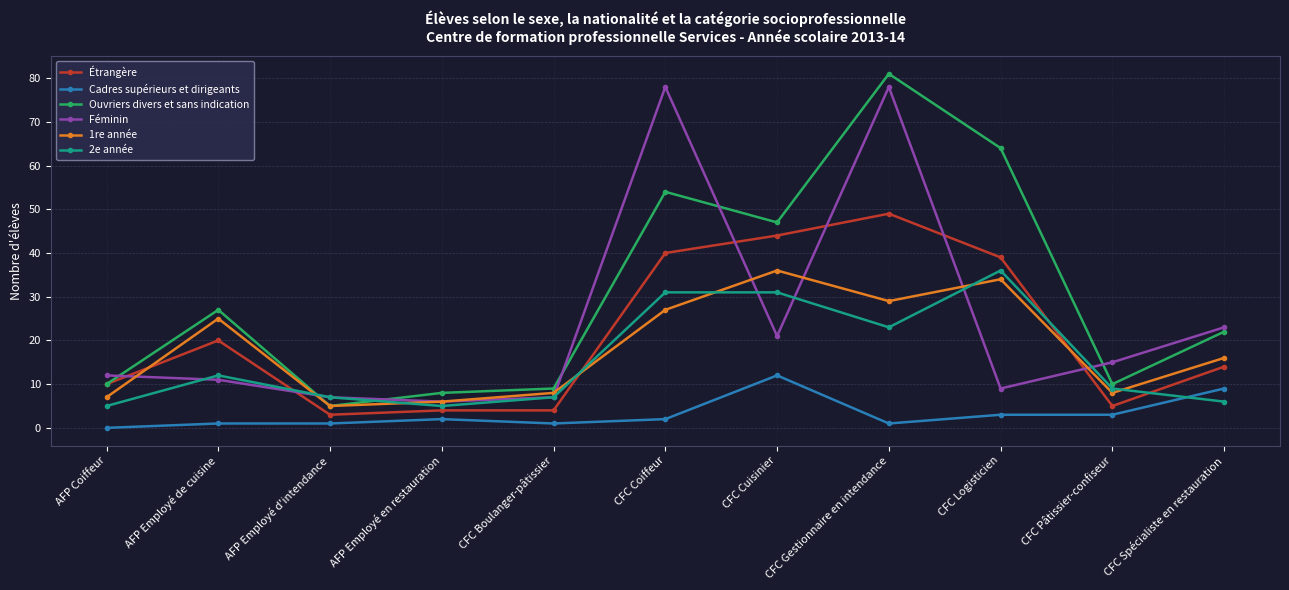

What is the average value of the 2e année series?

16